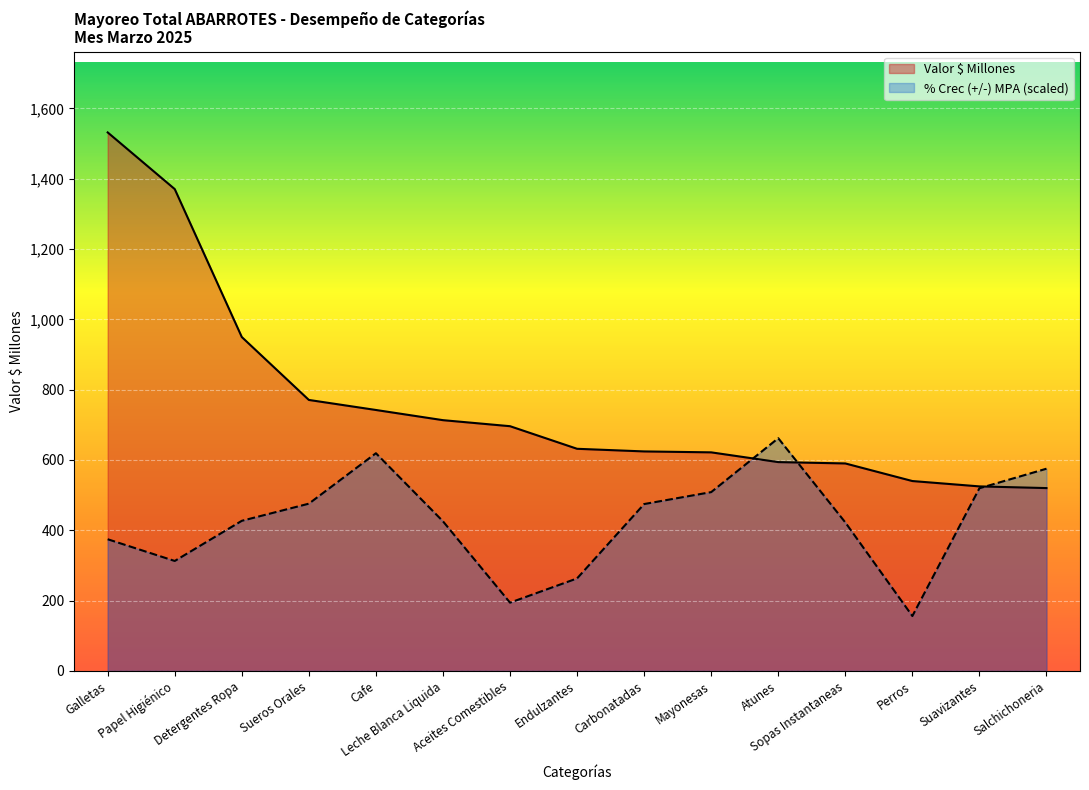

After their last crossing, which series has the higher values: Valor $ Millones or % Crec (+/-) MPA?

% Crec (+/-) MPA